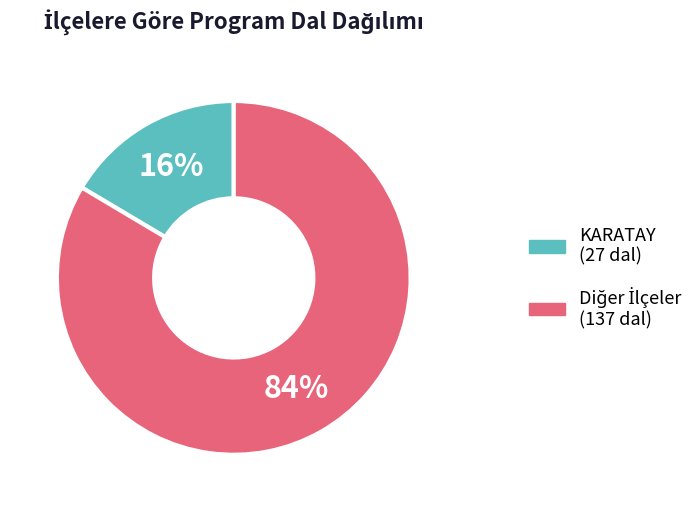

To the nearest percent, what is the average slice percentage?

50%